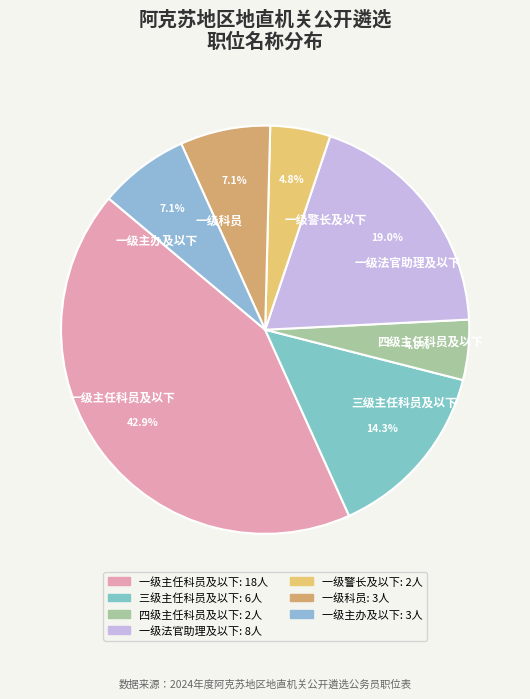

How many slices are in this pie chart?

7